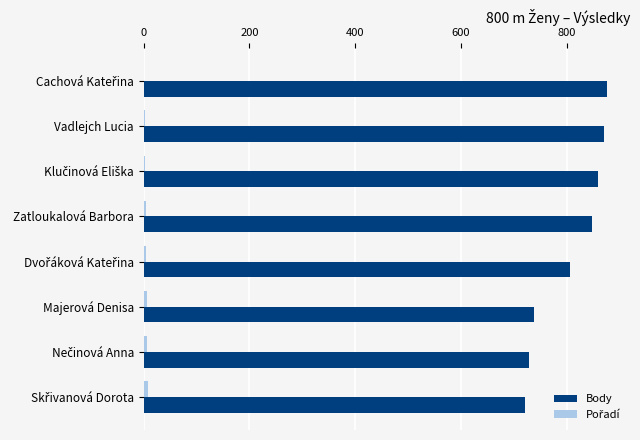

Between Zatloukalová Barbora and Majerová Denisa, which series saw the biggest shift?

Body